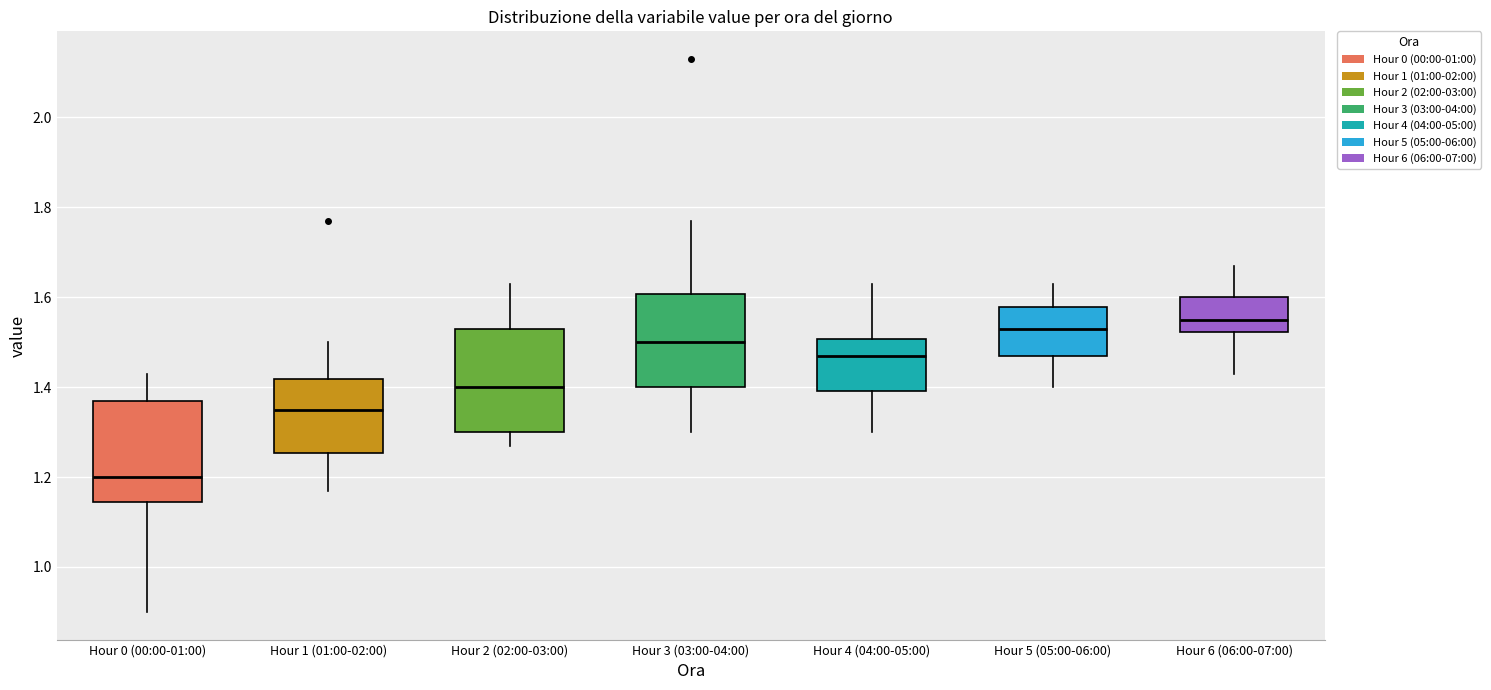

Reading left to right, read every box against the y-axis: the position of its median line, the range the box covers, and the ends of its whiskers. The values are not printed on the chart, so give them approximately, as read against the axis.

Hour 0 (00:00-01:00): median 1.20, box 1.14 to 1.38, whiskers 0.90 to 1.44
Hour 1 (01:00-02:00): median 1.36, box 1.26 to 1.42, whiskers 1.18 to 1.50
Hour 2 (02:00-03:00): median 1.40, box 1.30 to 1.54, whiskers 1.28 to 1.64
Hour 3 (03:00-04:00): median 1.50, box 1.40 to 1.60, whiskers 1.30 to 1.78
Hour 4 (04:00-05:00): median 1.48, box 1.40 to 1.50, whiskers 1.30 to 1.64
Hour 5 (05:00-06:00): median 1.54, box 1.48 to 1.58, whiskers 1.40 to 1.64
Hour 6 (06:00-07:00): median 1.56, box 1.52 to 1.60, whiskers 1.44 to 1.68